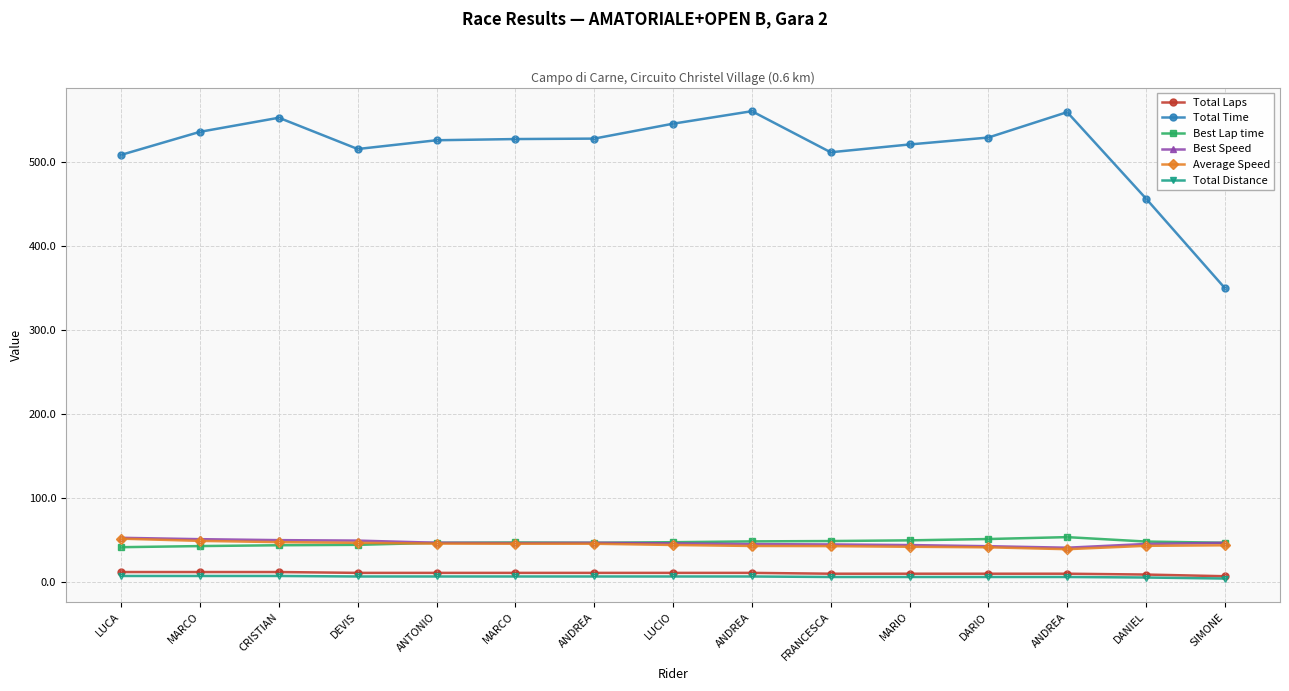

What is the lowest value of the Total Laps series?

7.0